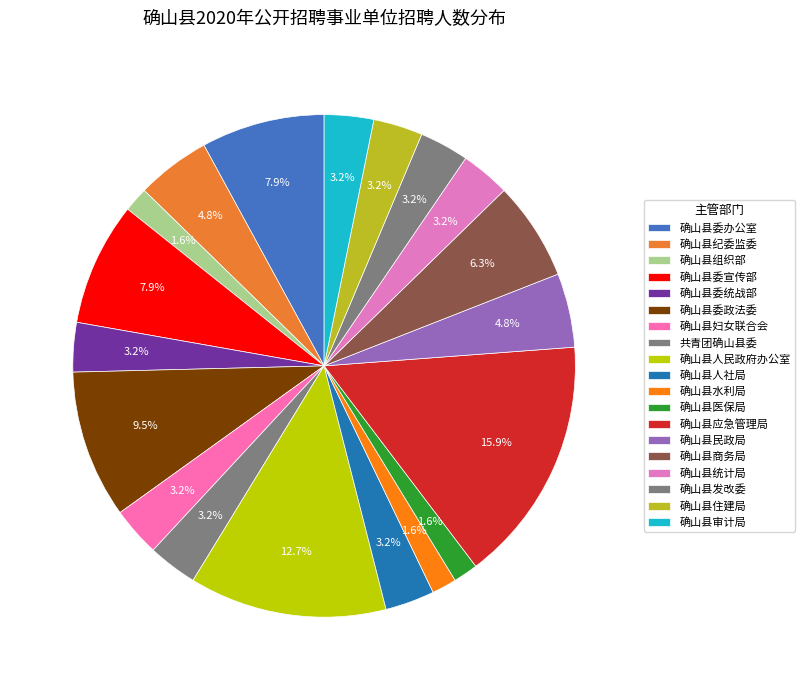

How many segments does this pie chart have?

19